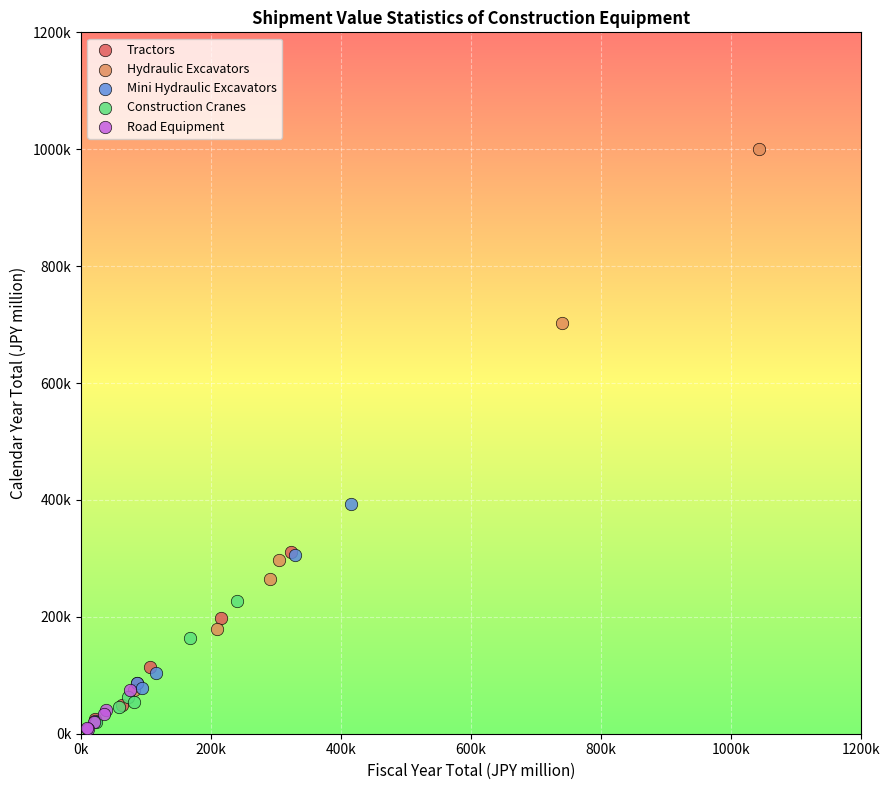

What are all the series names shown in the legend?

Tractors, Hydraulic Excavators, Mini Hydraulic Excavators, Construction Cranes, Road Equipment